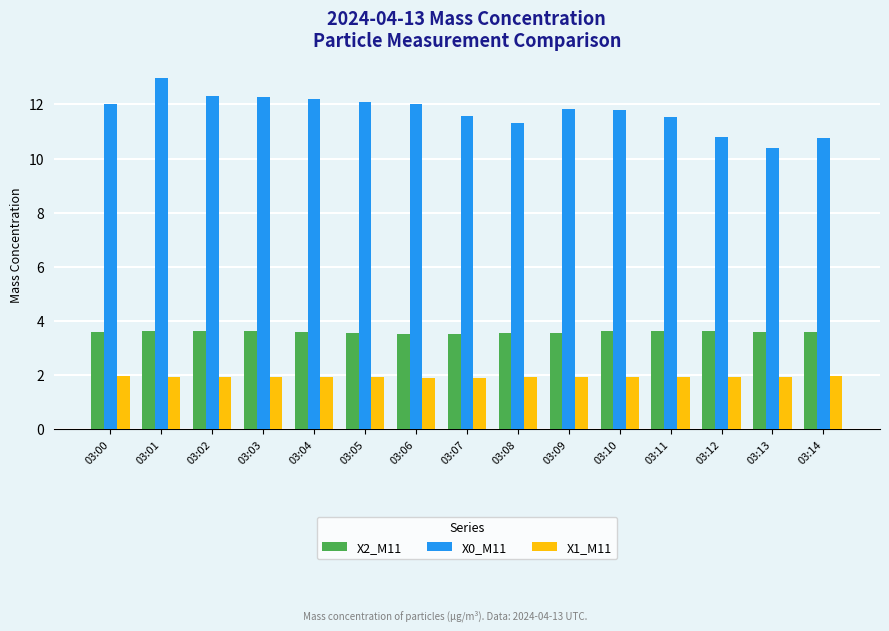

Are the bars grouped side by side (vs. stacked)?

Yes